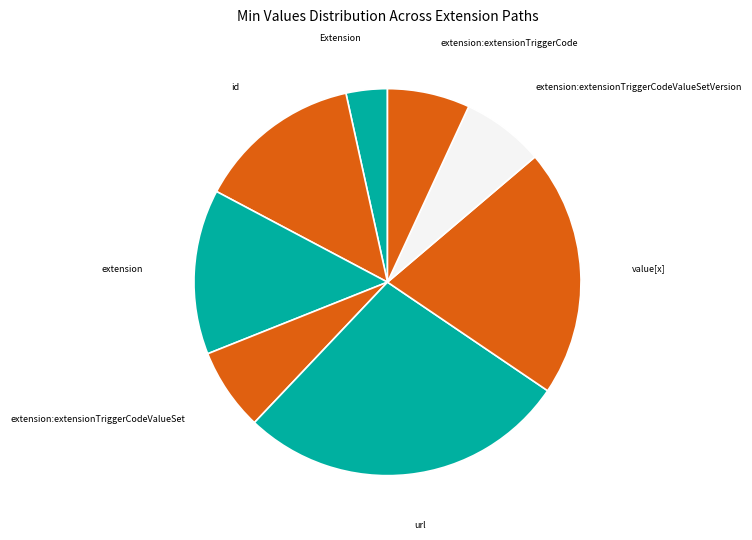

Is there a majority slice in this chart?

No